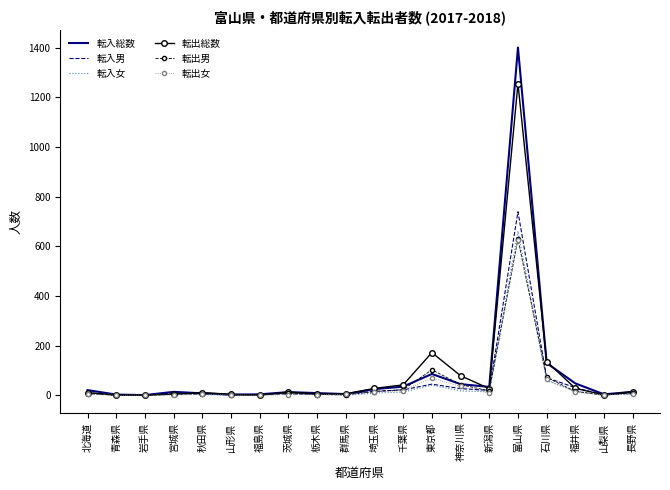

The 転入総数 series shows 86 at 東京都. True or false?

True